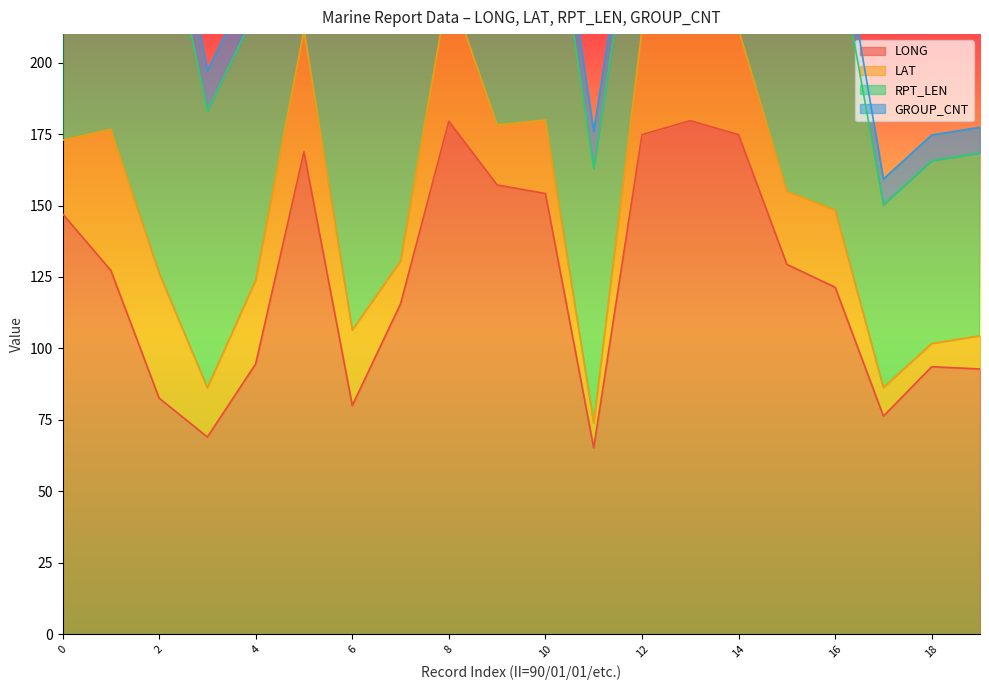

True or false: LAT and RPT_LEN intersect in this chart.

False